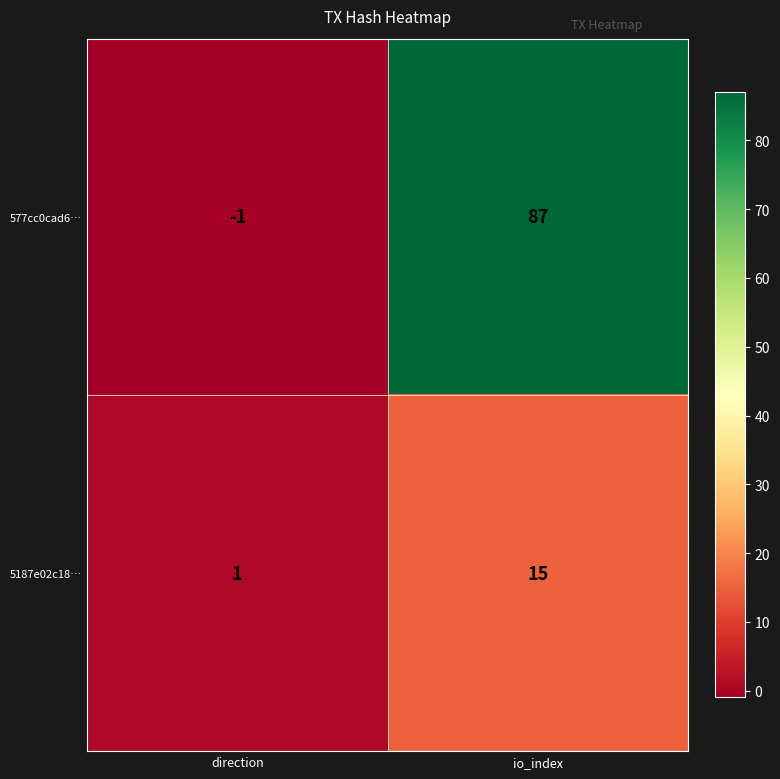

Count the number of categories in the chart.

2